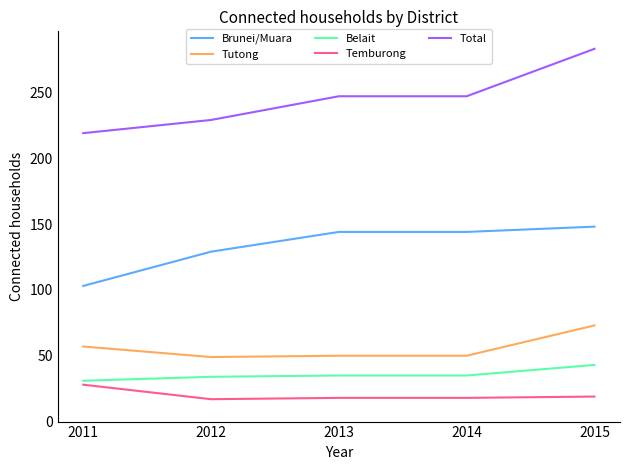

What value does the Tutong series have at 2013, to the nearest 5?

50